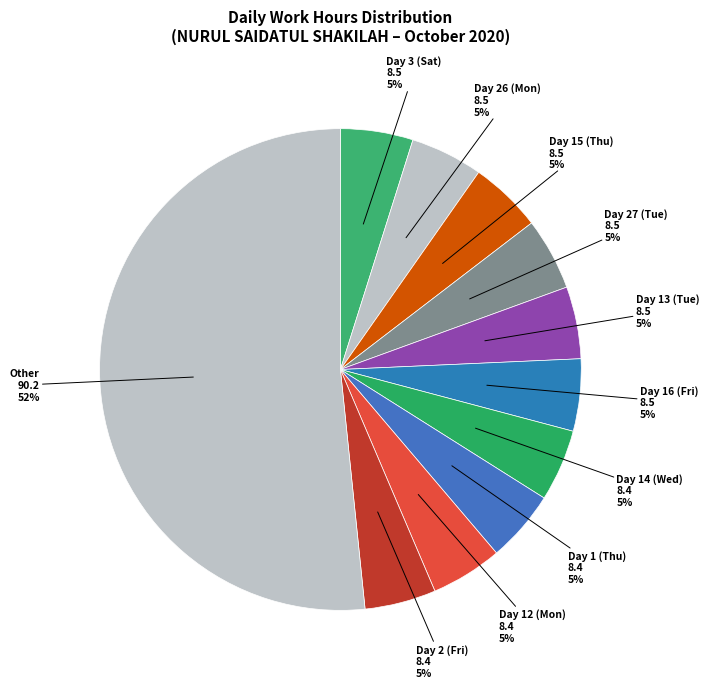

How many segments does this pie chart have?

11